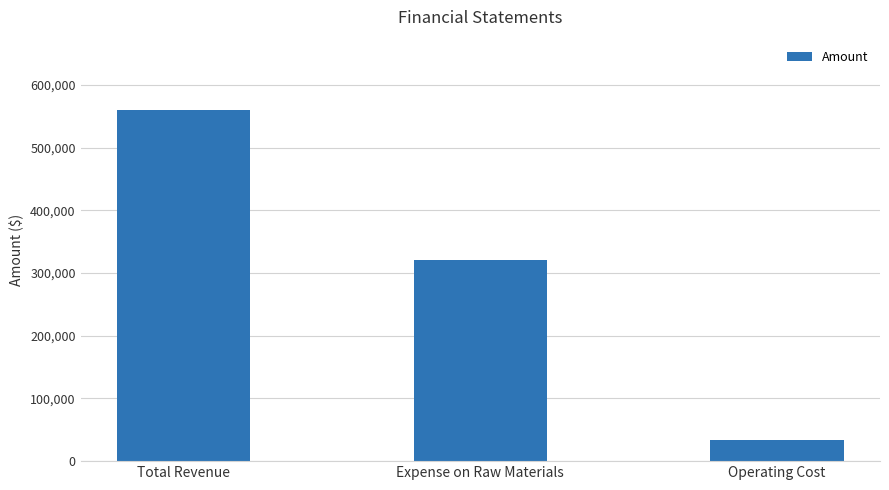

Reading left to right, extract all data points from this chart.

Total Revenue=560000	Expense on Raw Materials=320000	Operating Cost=33000